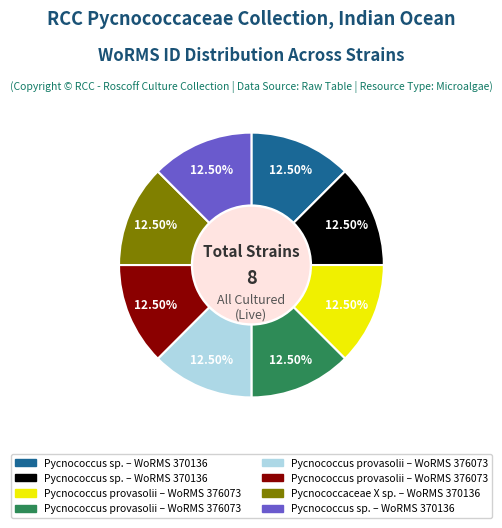

How many segments does this pie chart have?

8